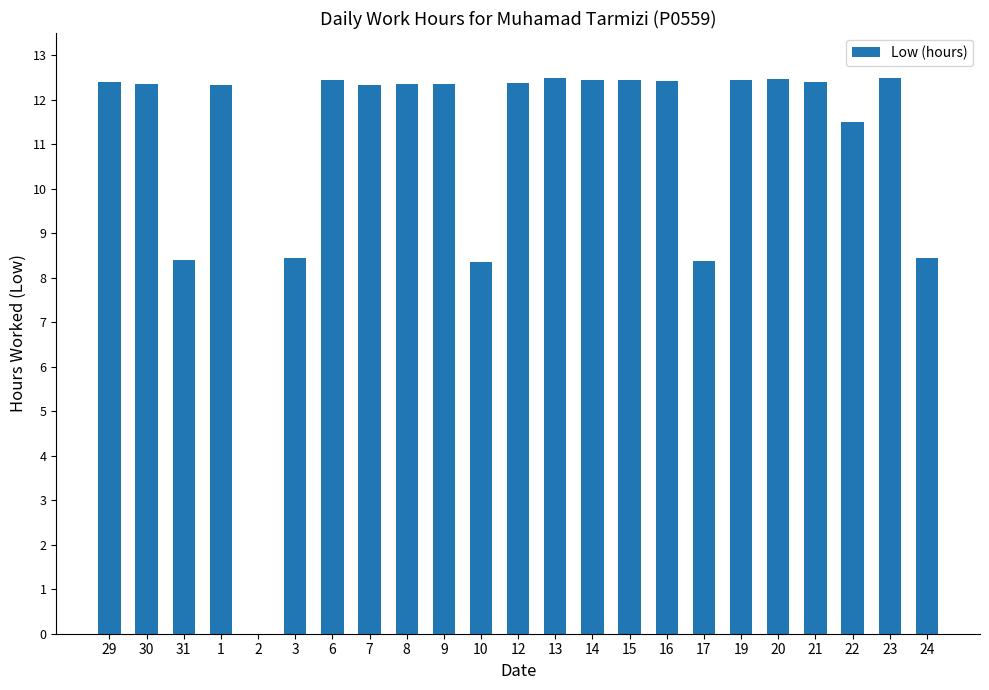

Which has a higher value, 21 or 24?

21